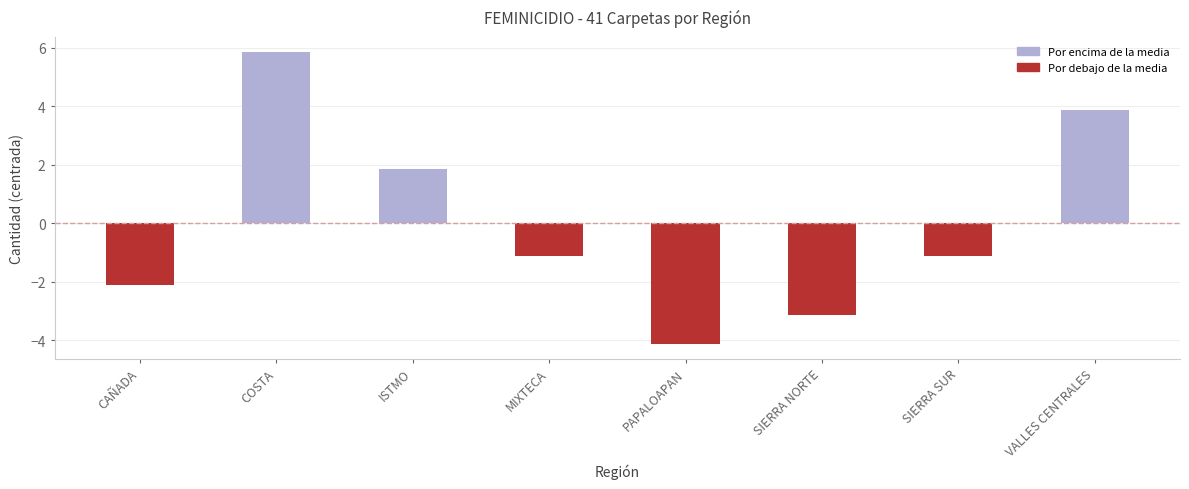

True or false: the data shows 5.1 at VALLES CENTRALES.

False